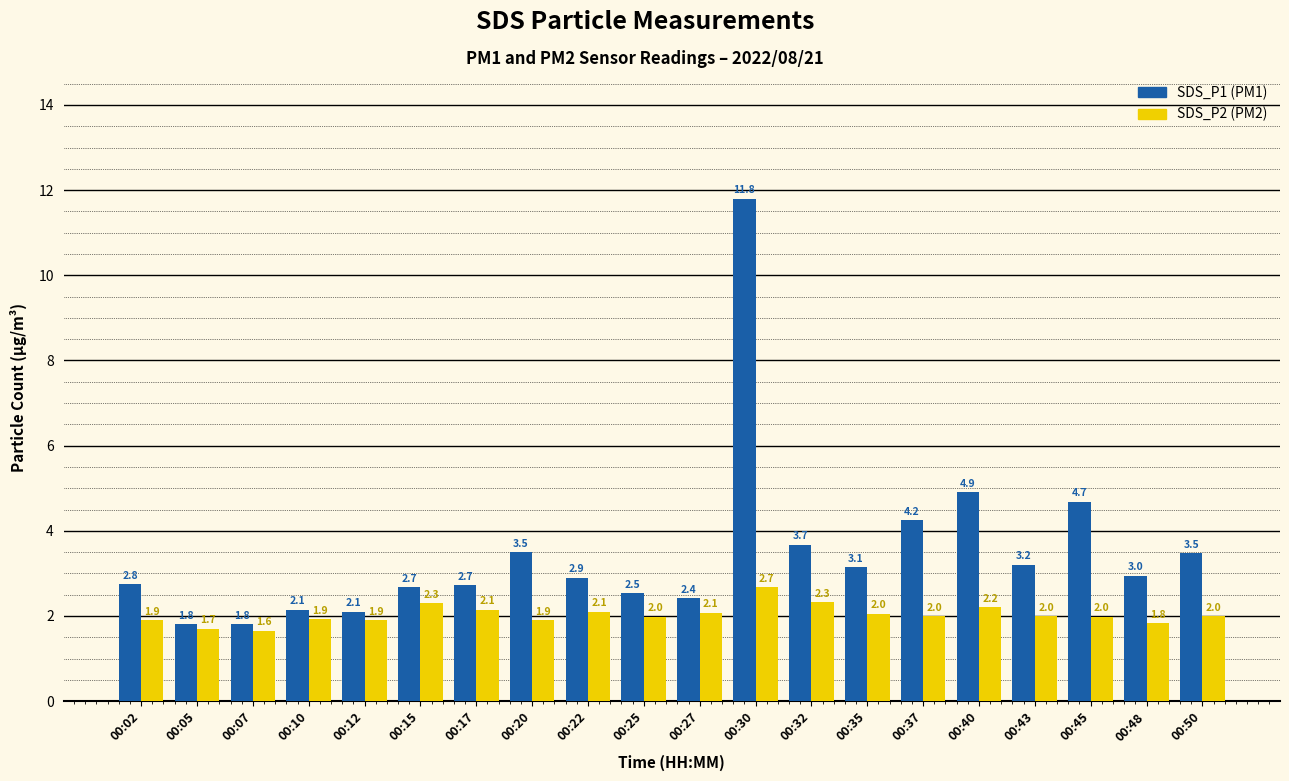

Are the bars horizontal?

No